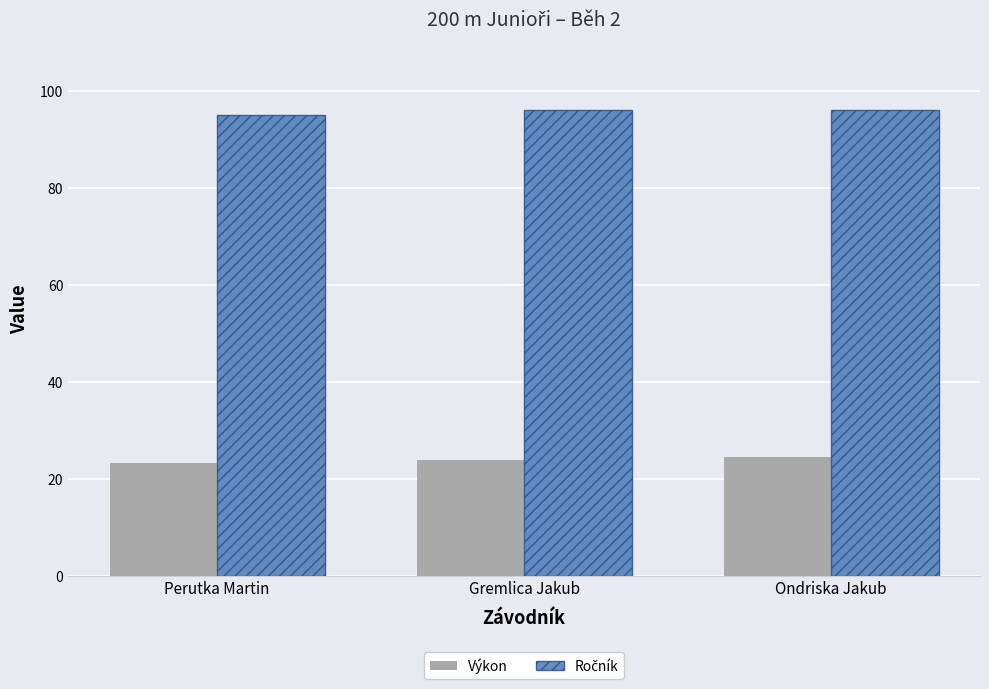

The value of Výkon at Perutka Martin is 11.9. True or false?

False